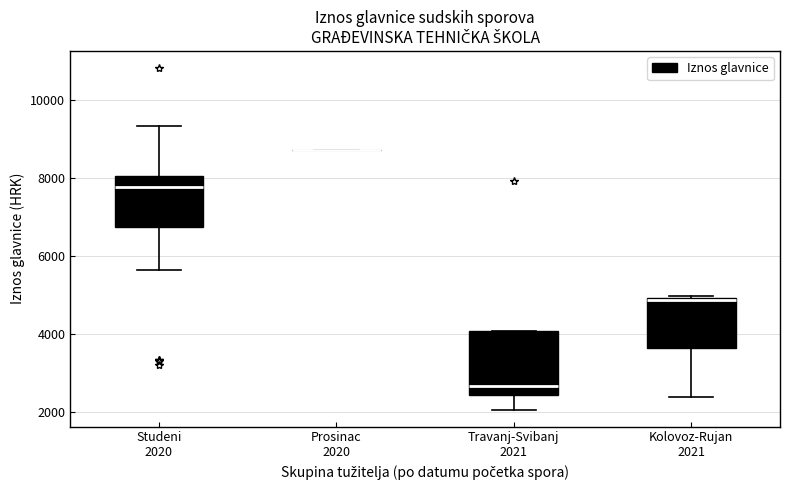

Reading left to right, read every box against the y-axis: the position of its median line, the range the box covers, and the ends of its whiskers. The values are not printed on the chart, so give them approximately, as read against the axis.

Studeni 2020: median 7800, box 6800 to 8000, whiskers 5600 to 9400
Prosinac 2020: box collapsed to a line at 8800, whiskers 8800 to 8800
Travanj-Svibanj 2021: median 2600, box 2400 to 4000, whiskers 2000 to 4000
Kolovoz-Rujan 2021: median 4800, box 3600 to 5000, whiskers 2400 to 5000